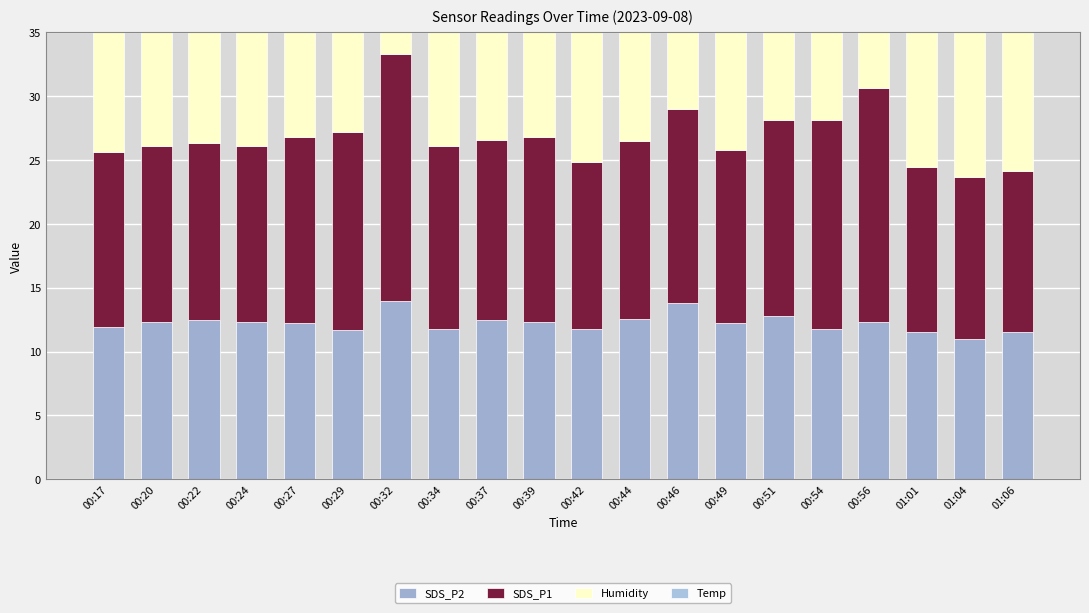

How many bars are there in each group?

4